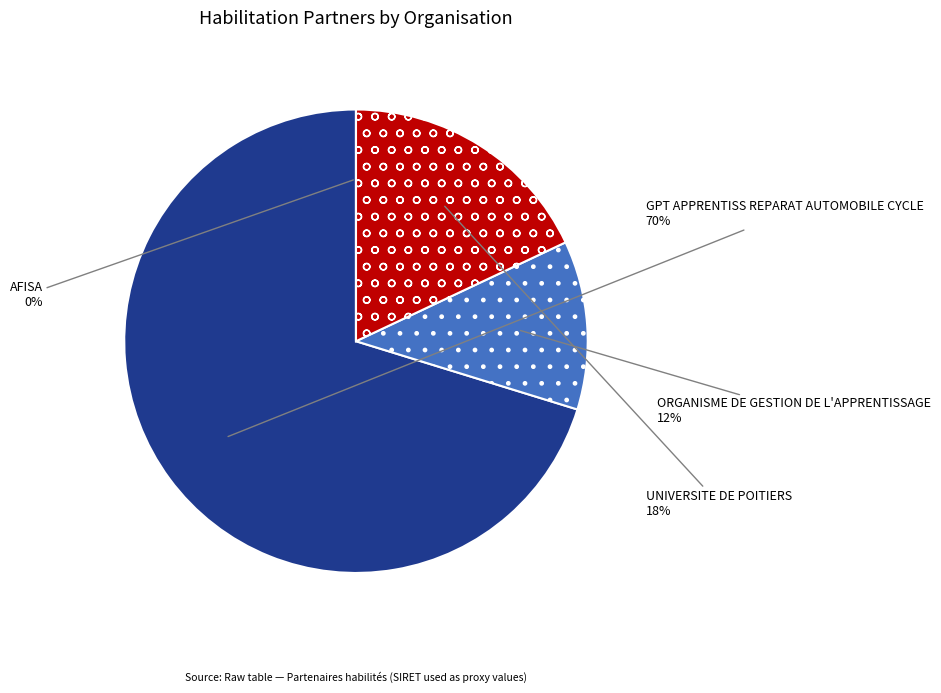

To the nearest percent, what is the average slice percentage?

25%